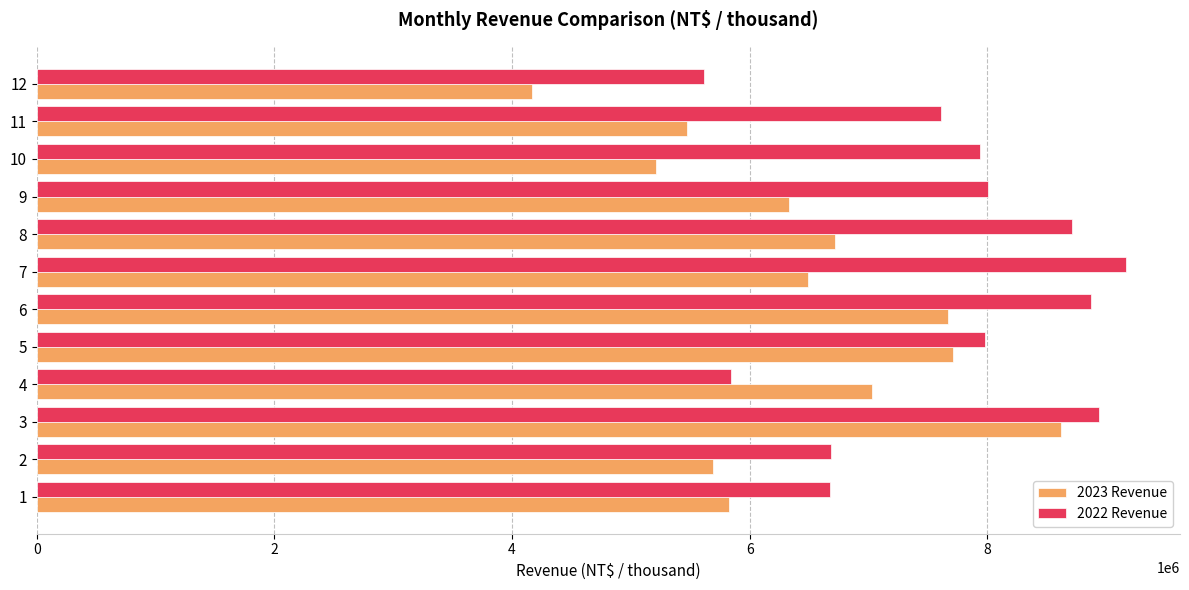

At which category is the sum across all series the highest?

3